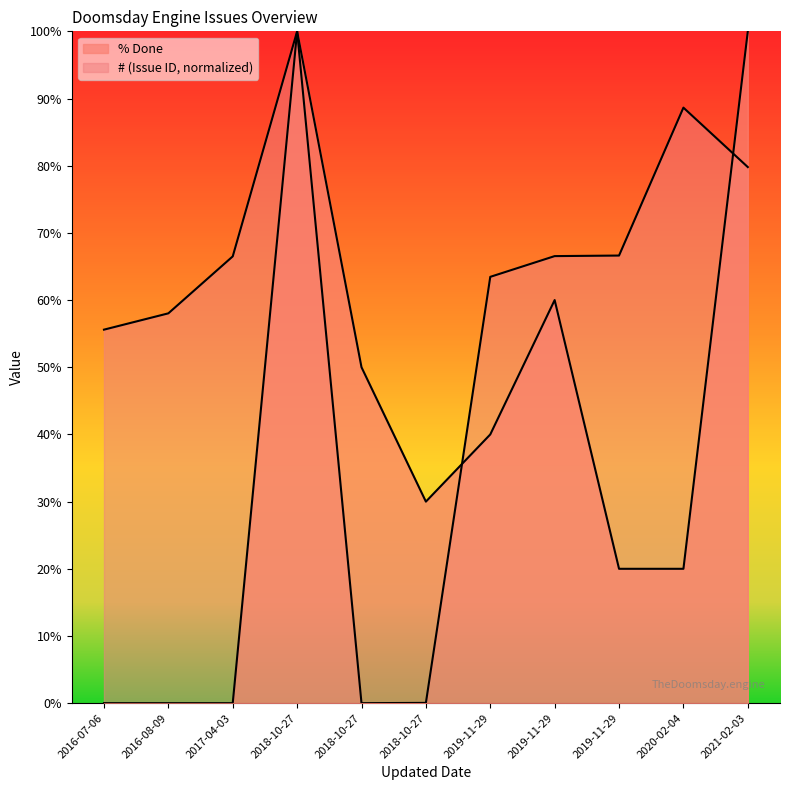

How many interior local peaks does the % Done series have?

2